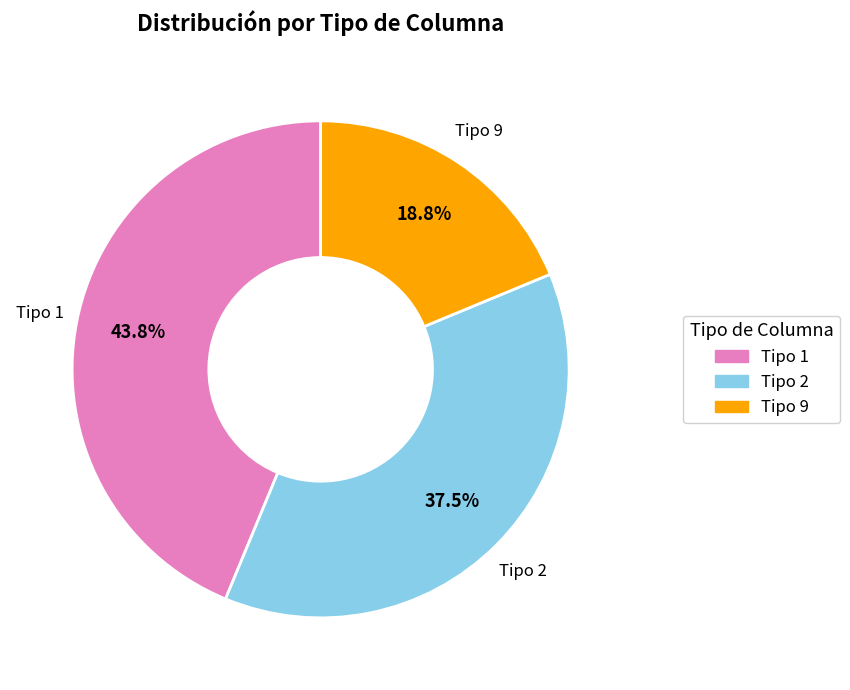

Is there any slice that represents more than half of the pie?

No